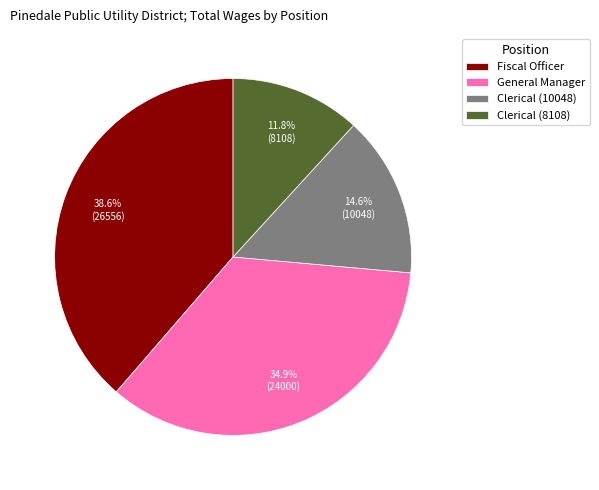

Which slice is the smallest?

Clerical (8108)